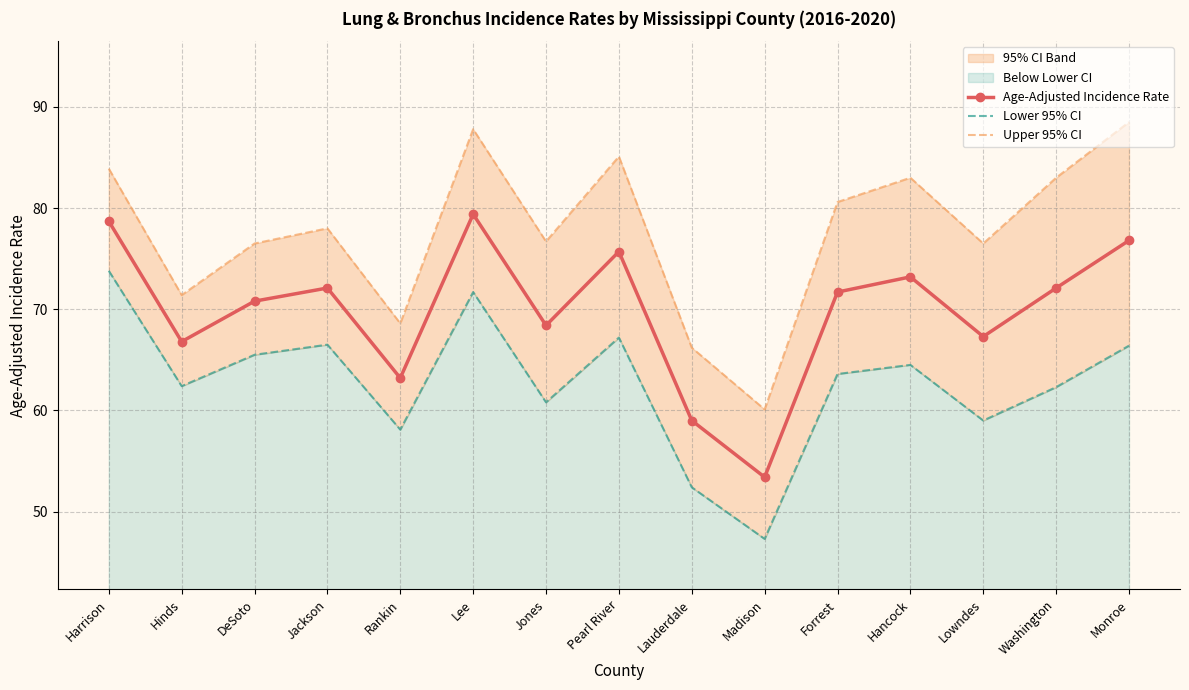

Is it true that Lower 95% CI equals 117.3 at Lee?

False